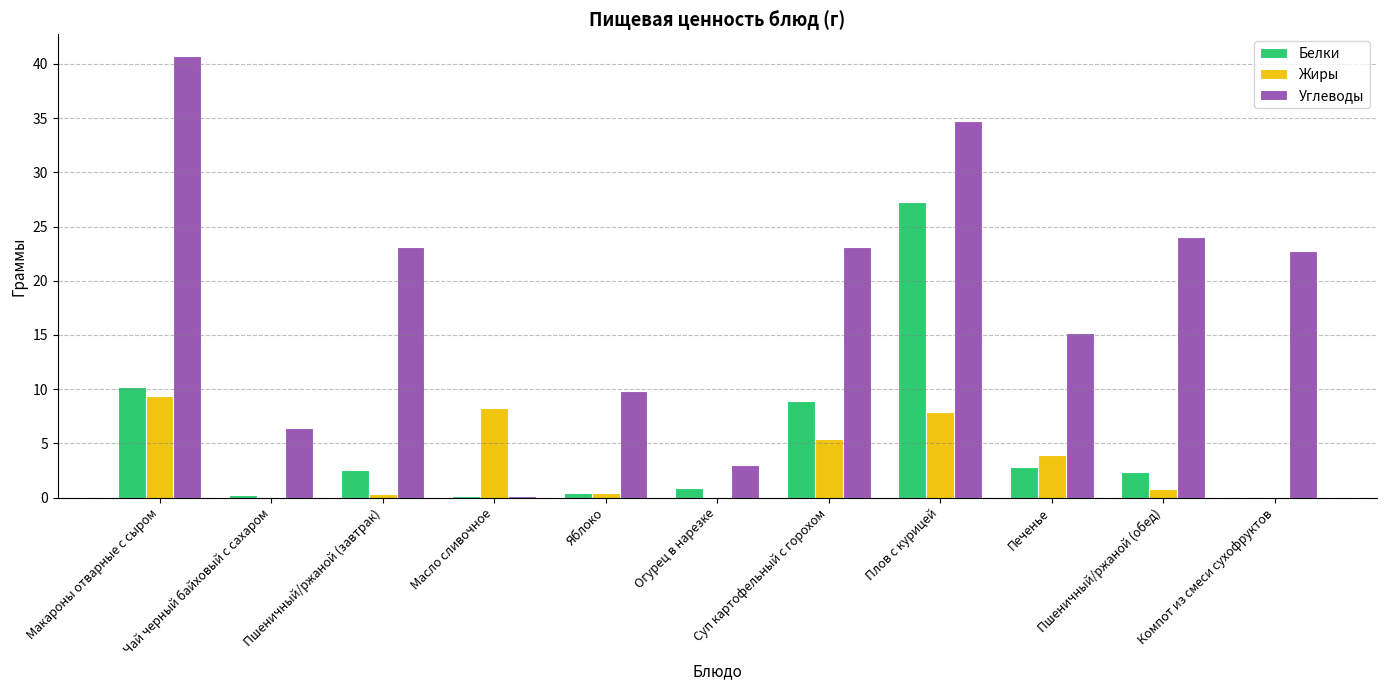

What are all the series names shown in the legend?

Белки, Жиры, Углеводы